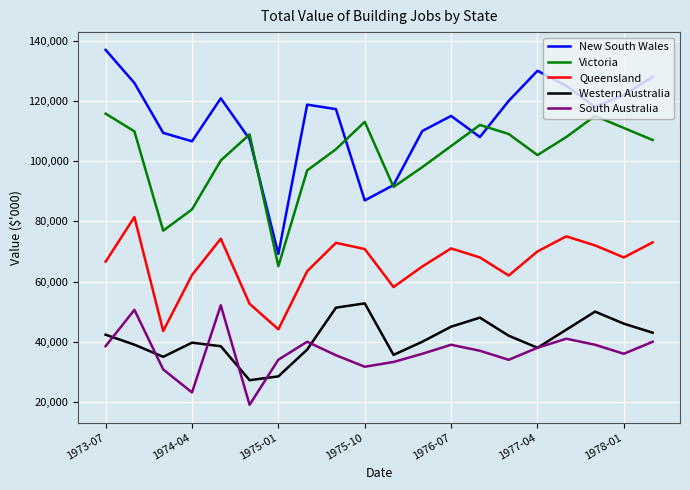

What are all the series names shown in the legend?

New South Wales, Victoria, Queensland, Western Australia, South Australia